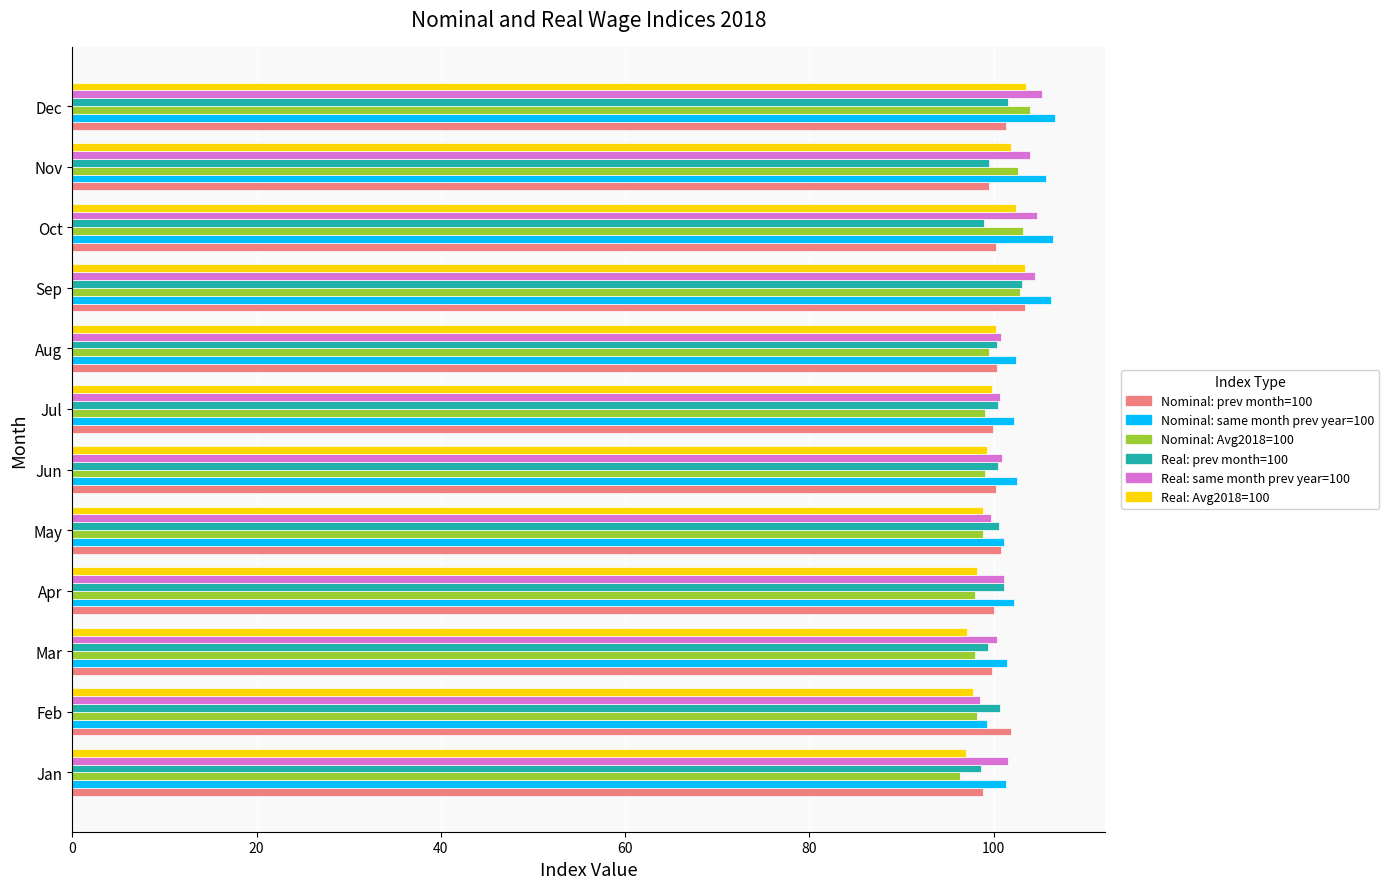

What is the difference between the highest and lowest values at Oct?

7.4